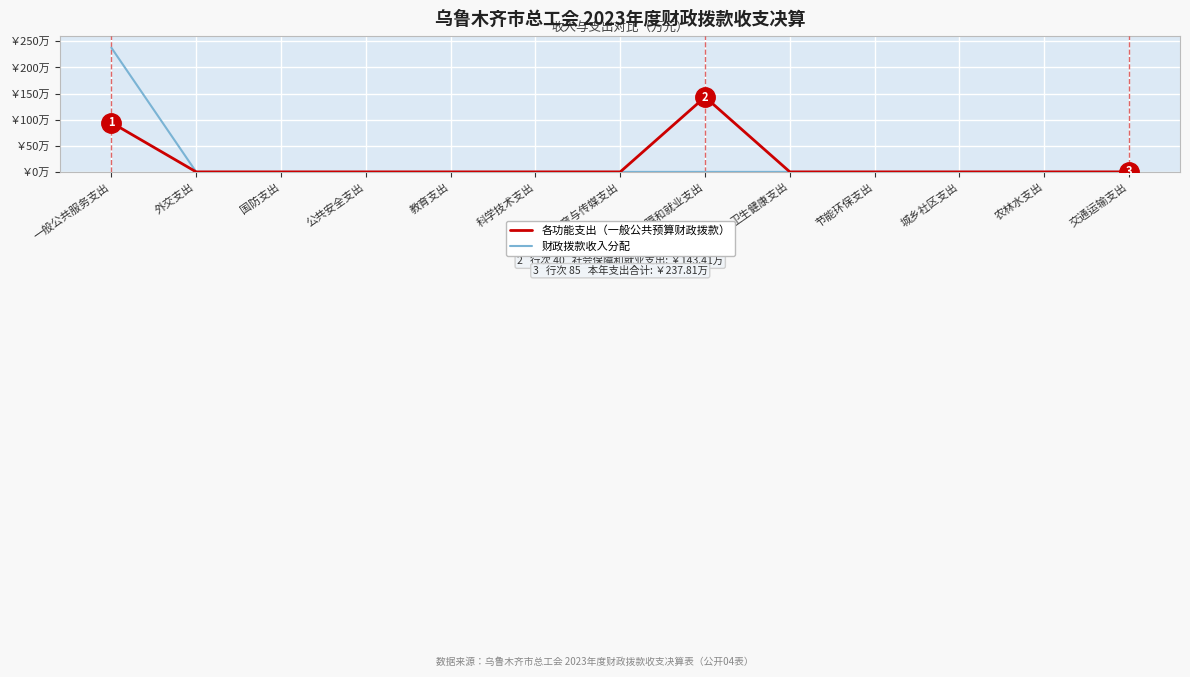

At 文化旅游体育与传媒支出, list the series in order from smallest to largest.

各功能支出（一般公共预算财政拨款）, 财政拨款收入分配